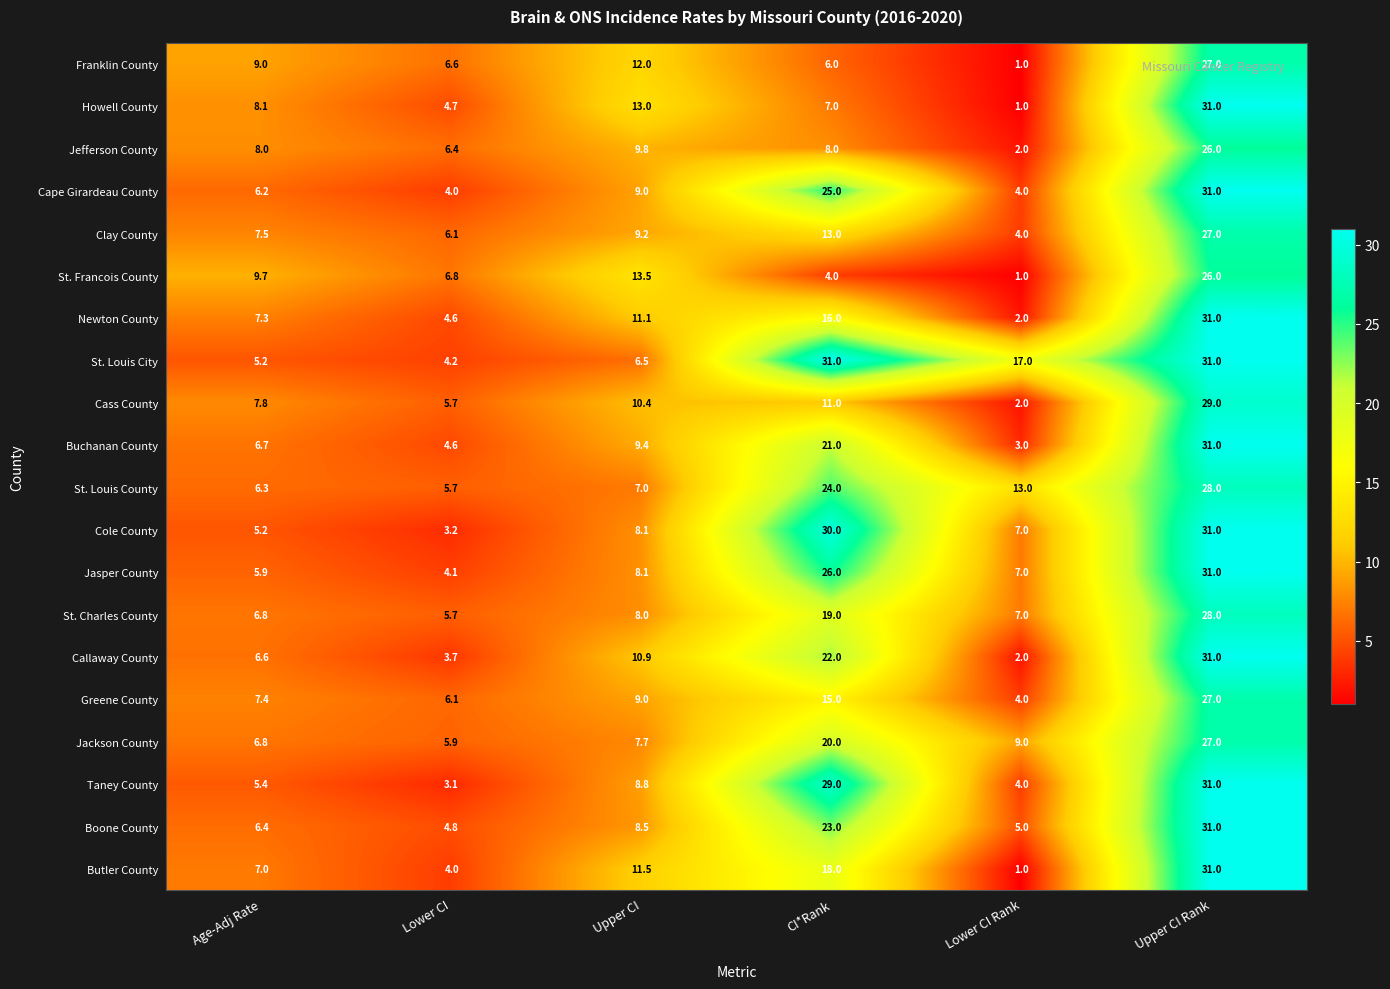

What is the highest value of the Jackson County series?

27.0